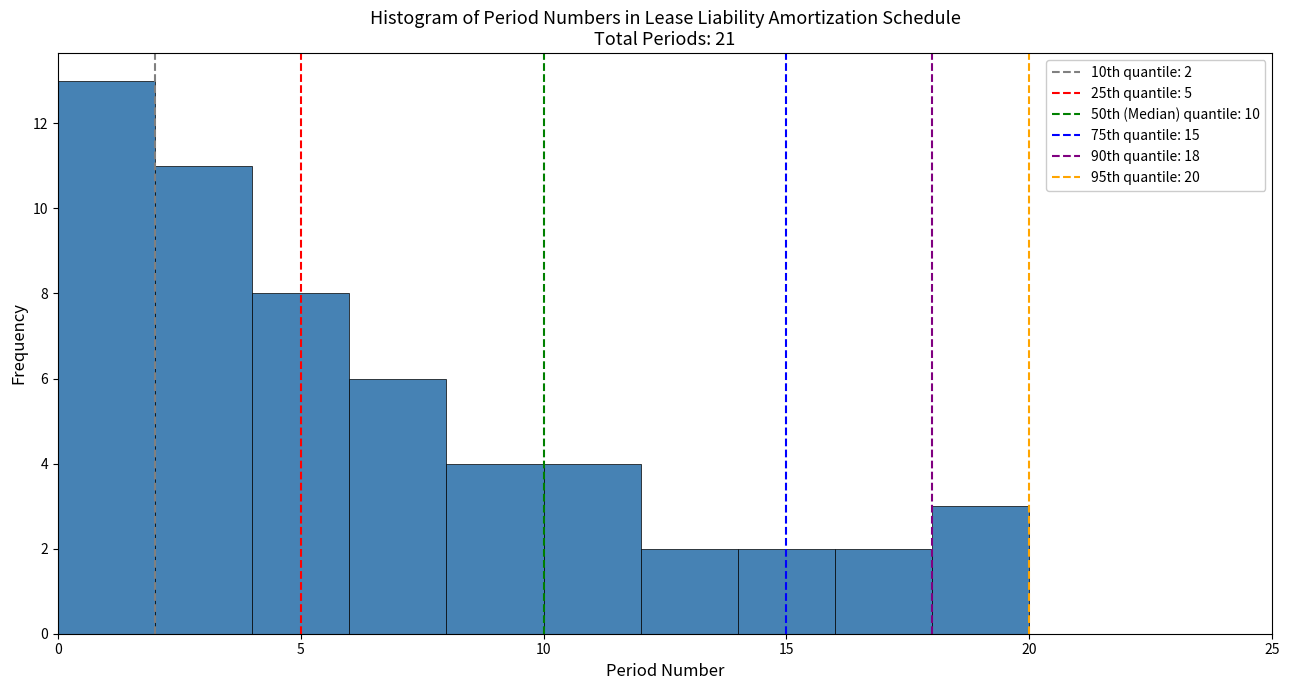

Which range on the x-axis has the tallest bar?

0 to 2